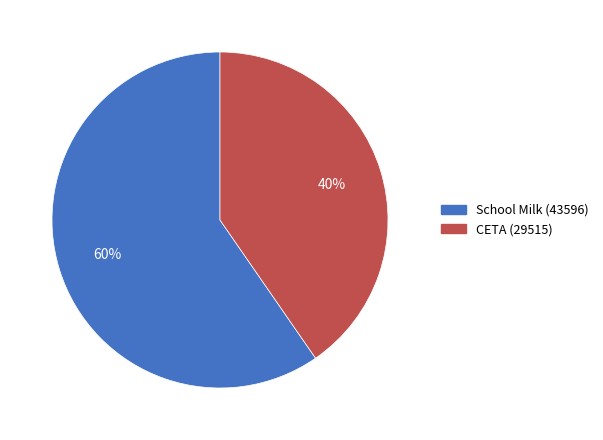

True or false: CETA (29515) accounts for 27% of the total.

False